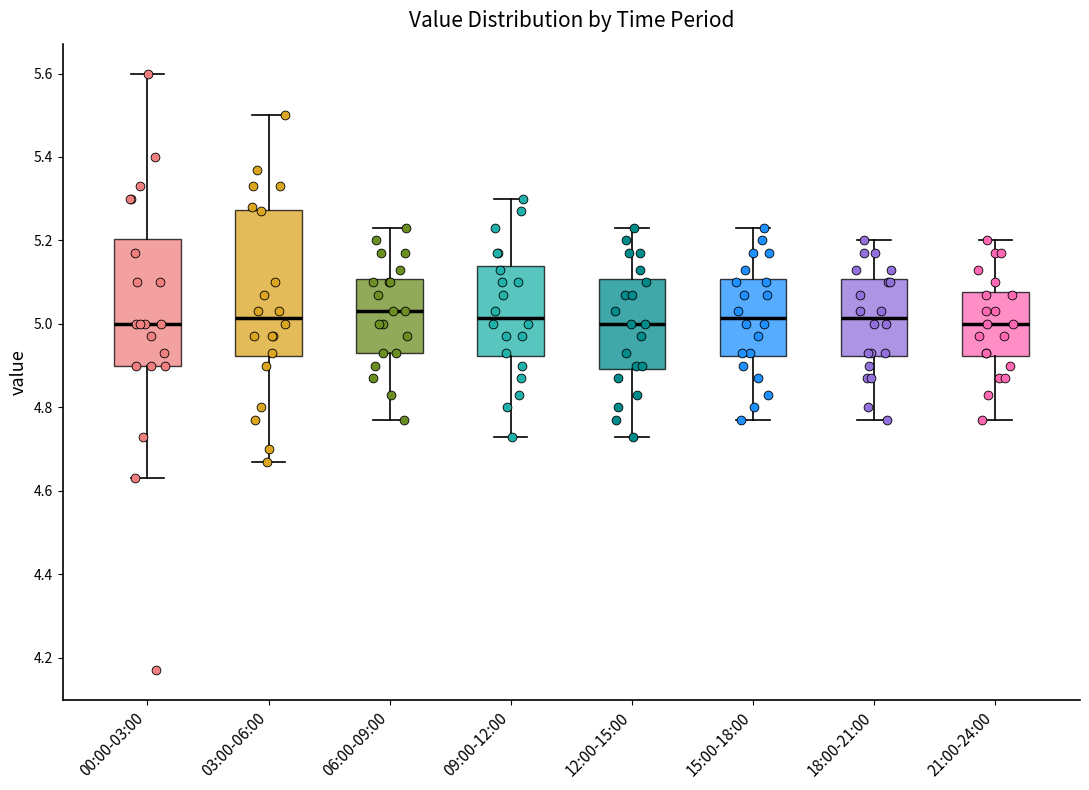

Reading left to right, transcribe this box plot: for each box, give where its median line is, the range the box spans, and where its two whiskers end, as read against the y-axis. The values are not printed on the chart, so give them approximately, as read against the axis.

00:00-03:00: median 5.00, box 4.90 to 5.20, whiskers 4.64 to 5.60
03:00-06:00: median 5.02, box 4.92 to 5.28, whiskers 4.68 to 5.50
06:00-09:00: median 5.04, box 4.94 to 5.10, whiskers 4.78 to 5.24
09:00-12:00: median 5.02, box 4.92 to 5.14, whiskers 4.74 to 5.30
12:00-15:00: median 5.00, box 4.90 to 5.10, whiskers 4.74 to 5.24
15:00-18:00: median 5.02, box 4.92 to 5.10, whiskers 4.78 to 5.24
18:00-21:00: median 5.02, box 4.92 to 5.10, whiskers 4.78 to 5.20
21:00-24:00: median 5.00, box 4.92 to 5.08, whiskers 4.78 to 5.20